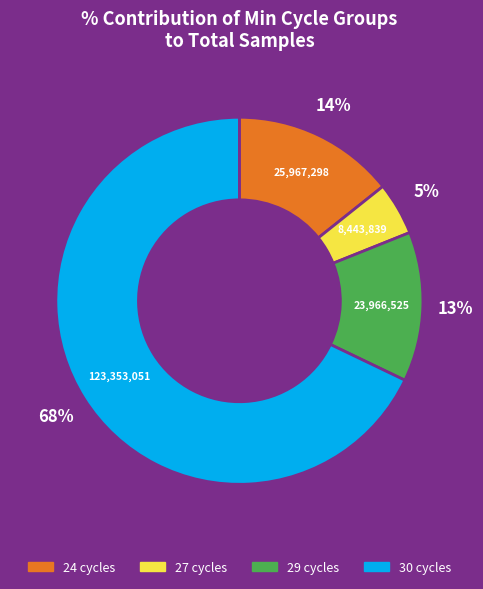

To the nearest percent, what is the difference between the largest and smallest slice percentages?

63%